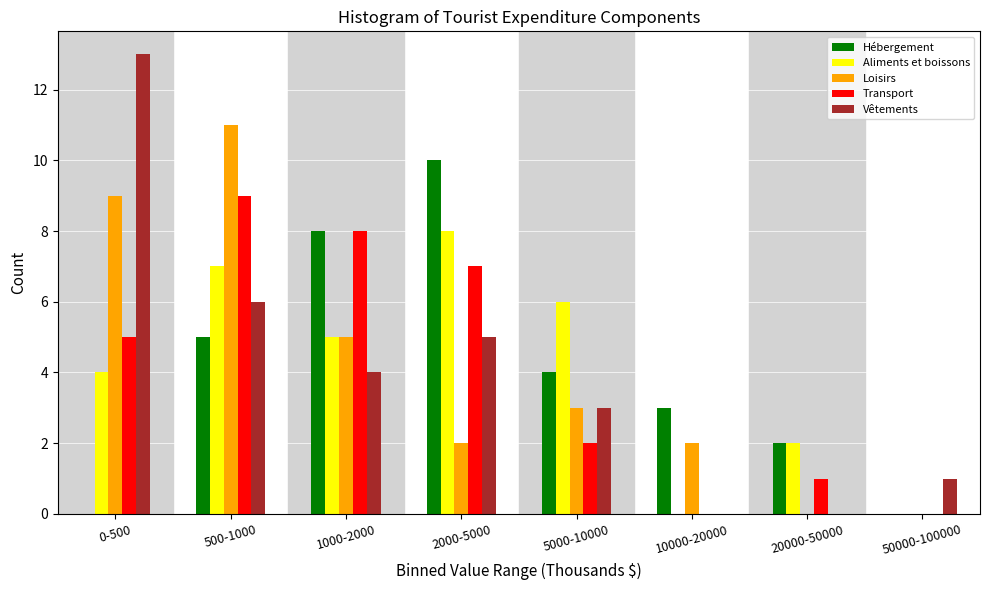

Between 0-500 and 5000-10000, which series saw the biggest shift?

Vêtements